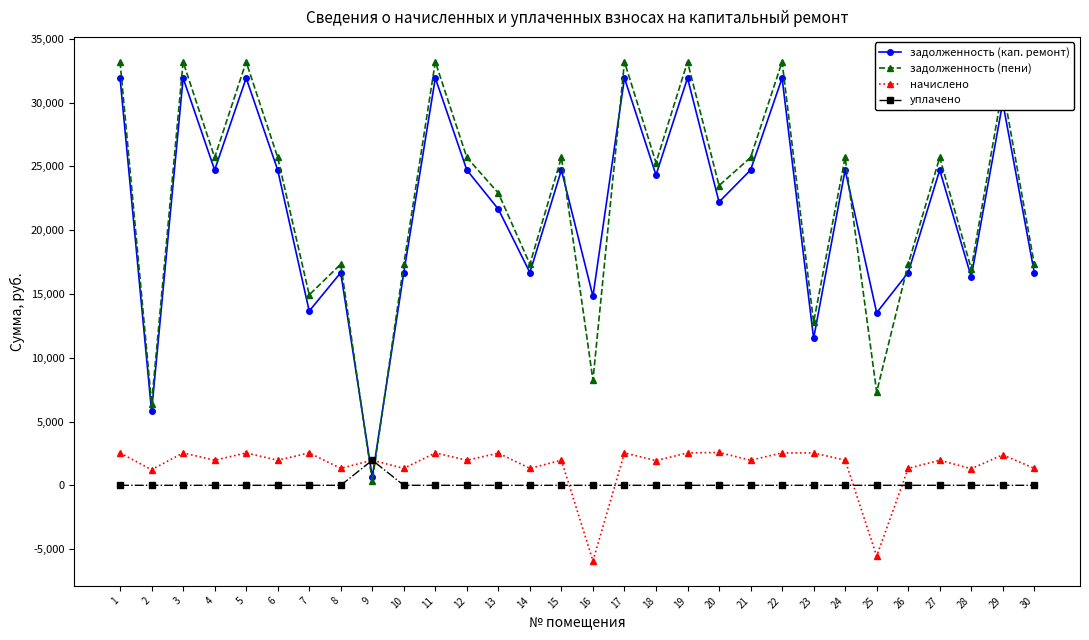

What is the value of the начислено point at the 30th from the left?

1326.0